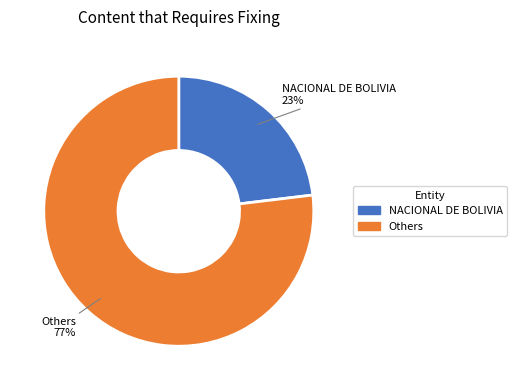

To the nearest percent, what is the average slice percentage?

50%